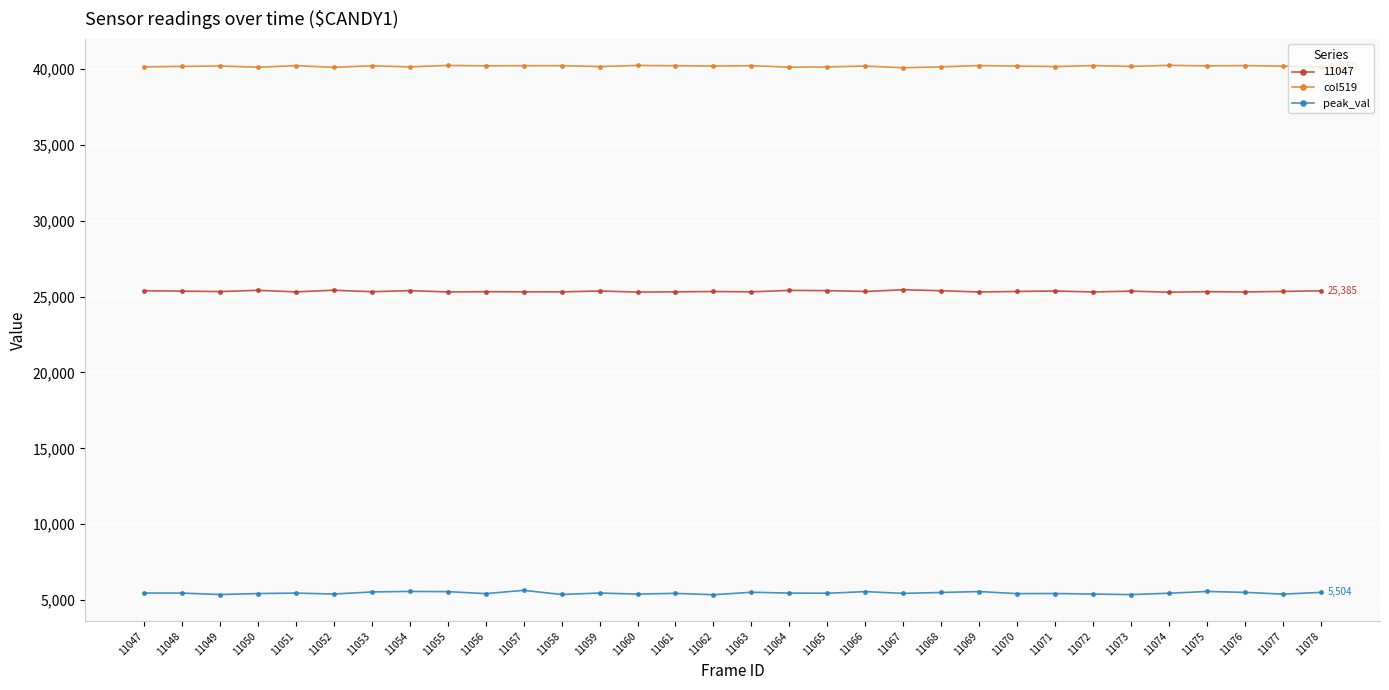

Is the value of col519 at 11074 greater than the value of peak_val at 11049?

Yes